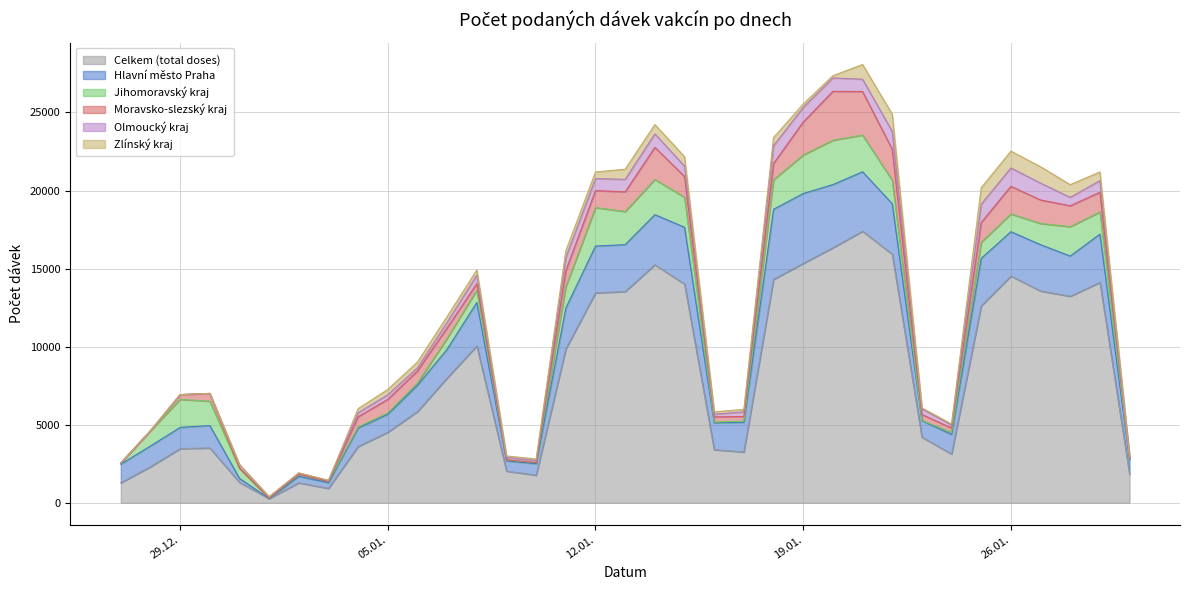

What position from the left is 03.01.2021?

8